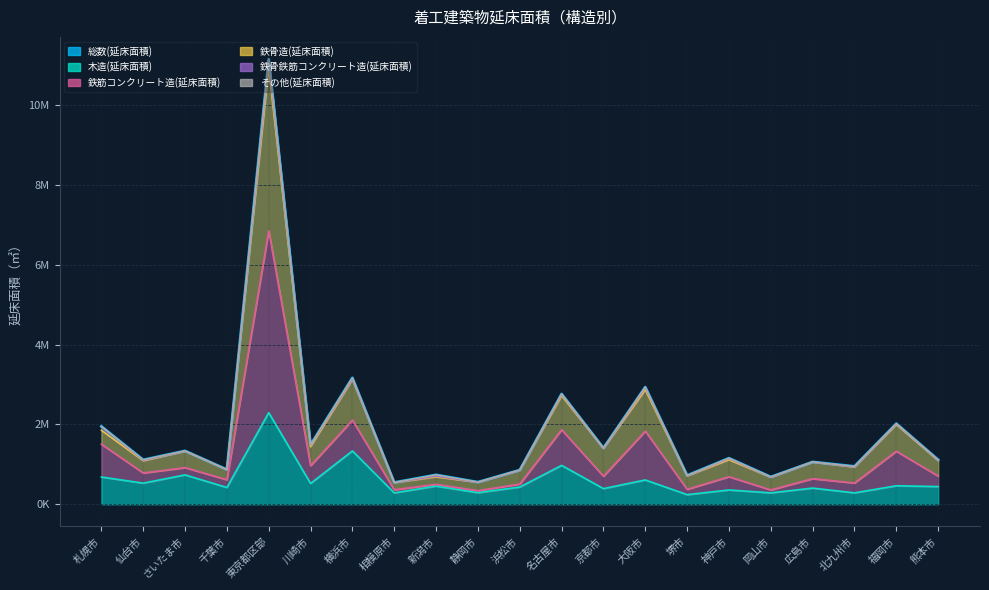

At how many categories does at least one series exceed 5013218?

1